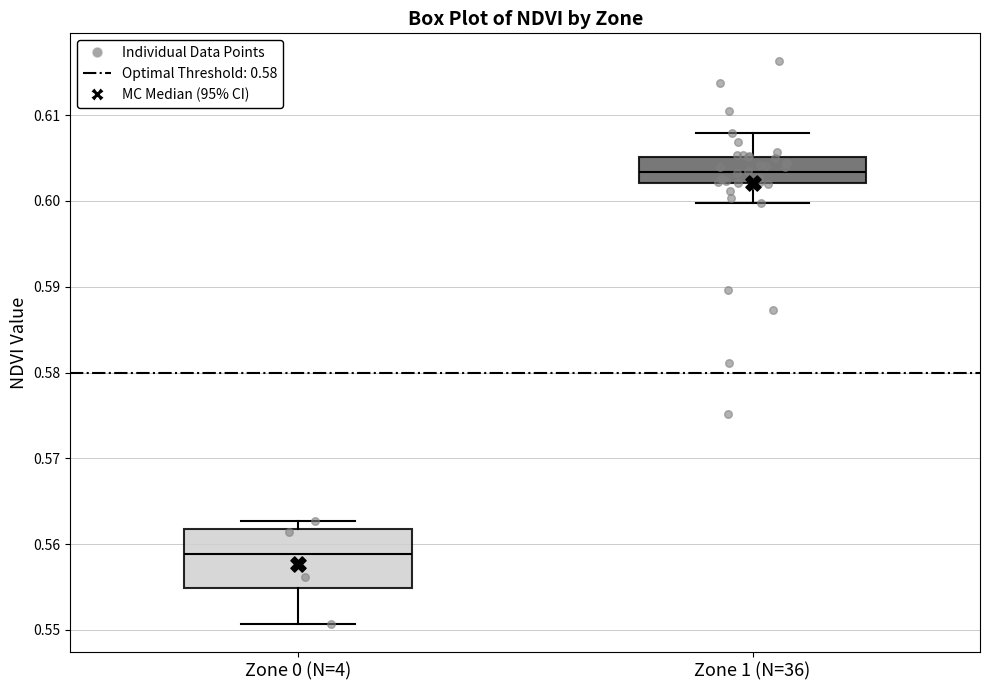

Where does the lower whisker of the box for Zone 0 (N=4) end on the y-axis? The values are not printed on the chart, so give them approximately, as read against the axis.

0.551